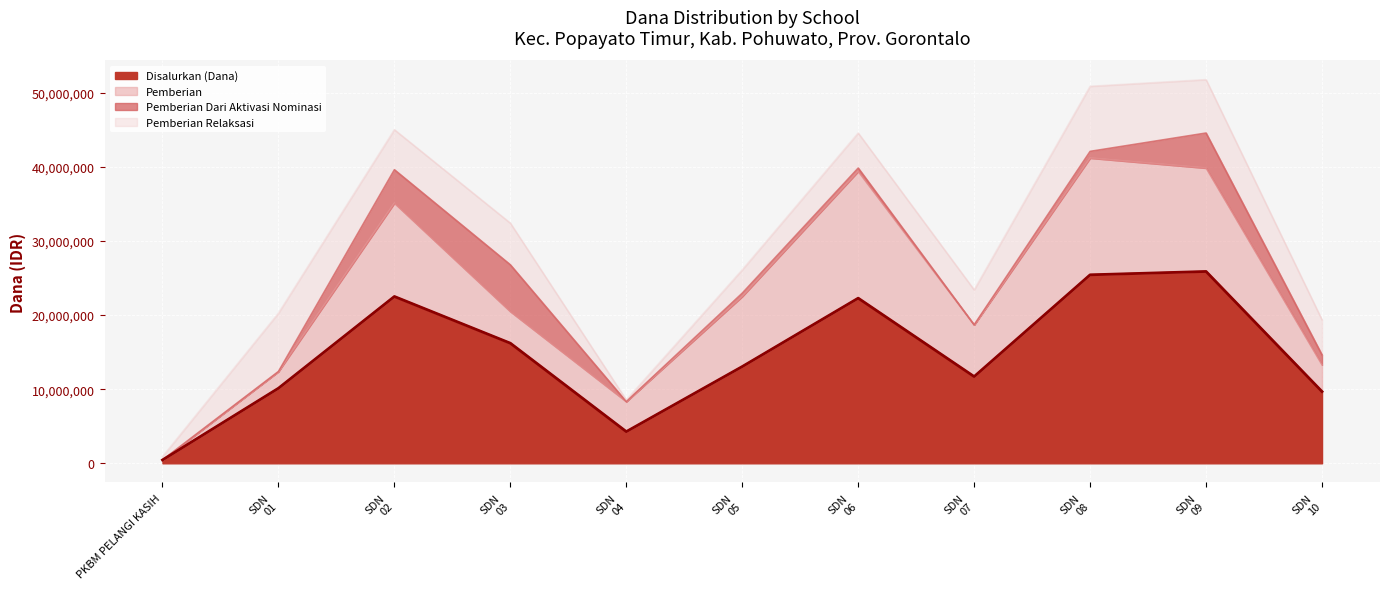

Between SDN 01 POPAYATO TIMUR and SDN 06 POPAYATO TIMUR, which is larger?

SDN 06 POPAYATO TIMUR